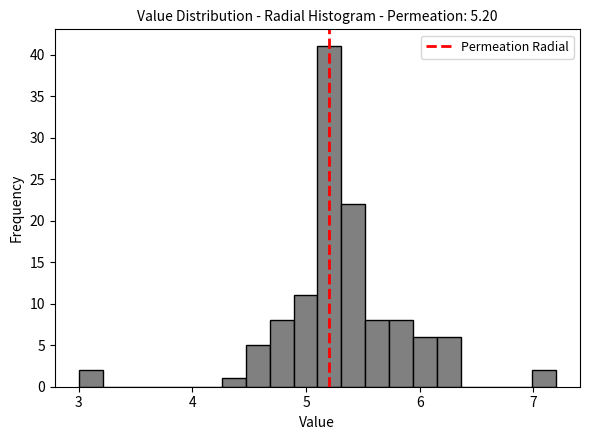

Around what value on the x-axis is the tallest bar? Give the approximate position of its centre, as read against the axis.

5.2